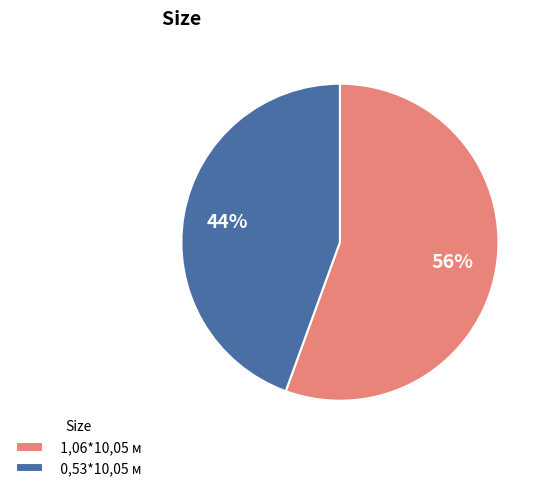

To the nearest percent, what percentage of the pie is 1,06*10,05 м?

56%